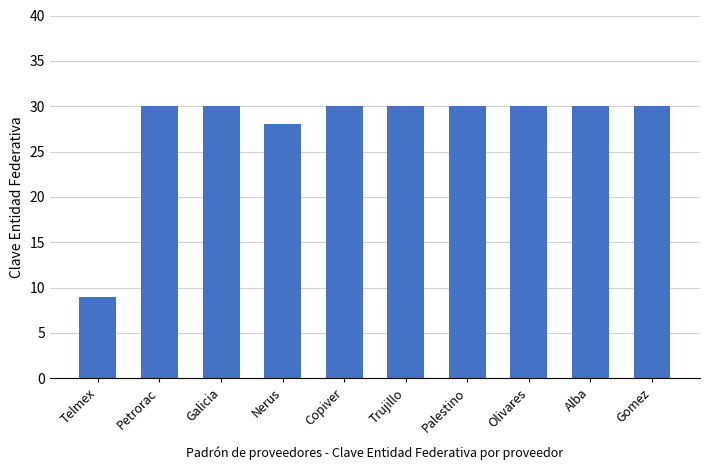

The chart shows a value of 30 at Olivares. True or false?

True